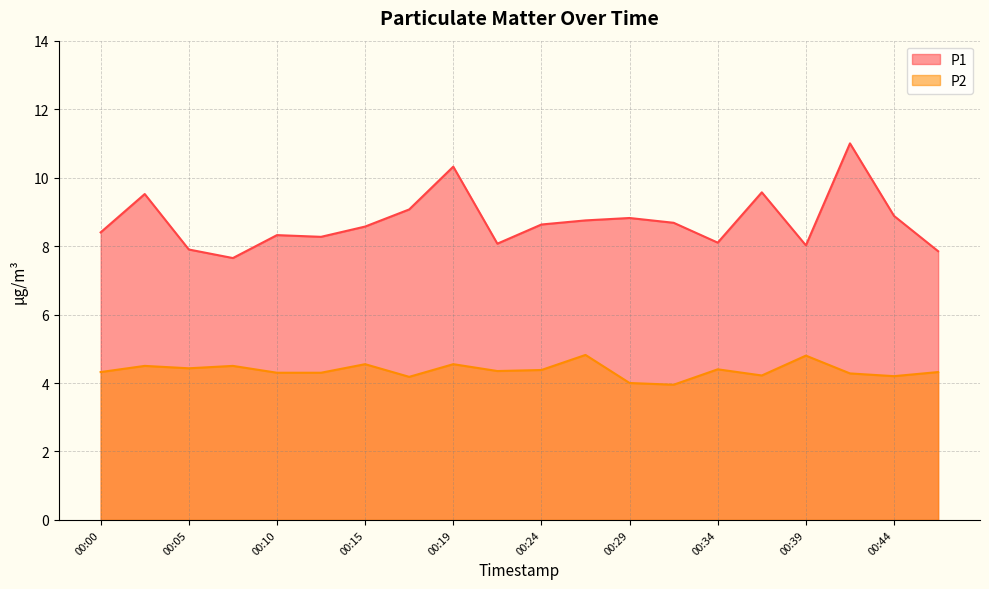

Which series has the largest range (max minus min)?

P1